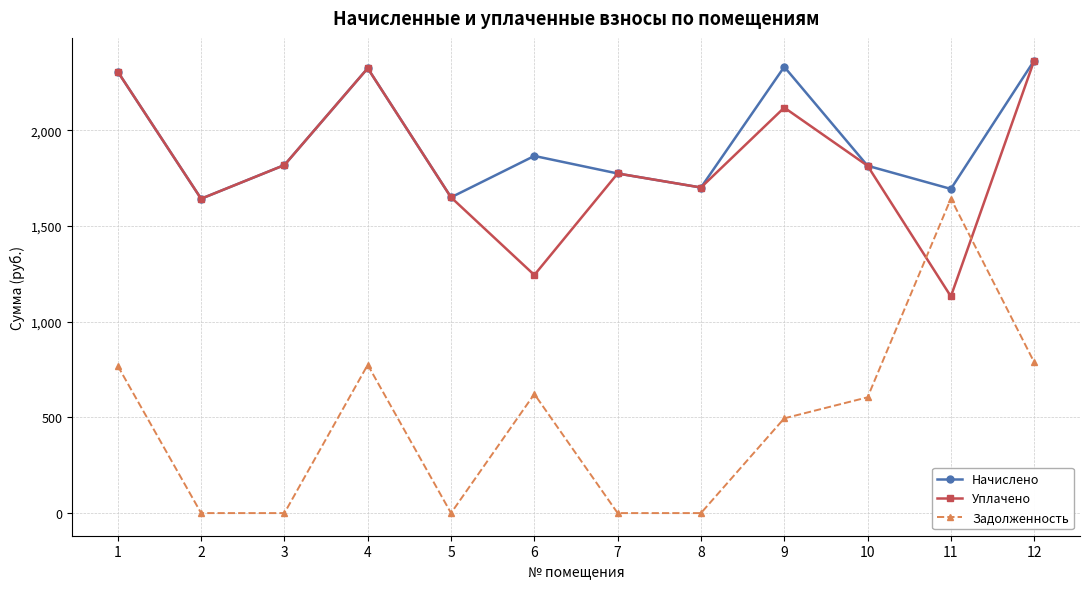

Is it true that Начислено equals 1693.7 at 11?

True